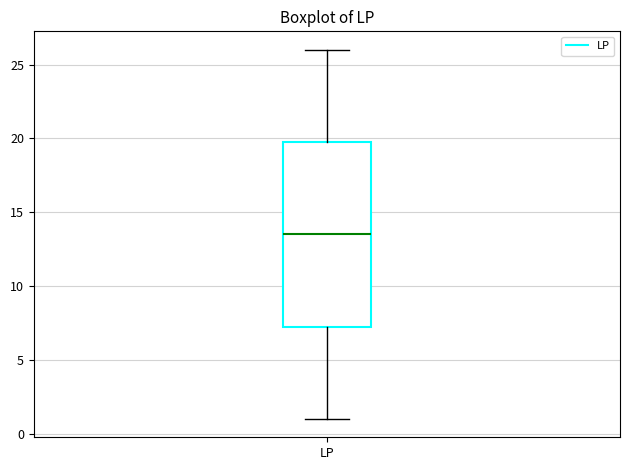

Where does the median line of the box for LP sit on the y-axis? The values are not printed on the chart, so give them approximately, as read against the axis.

13.5